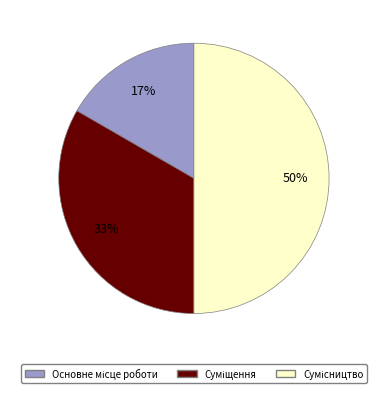

To the nearest percent, what is the difference between the largest and smallest slice percentages?

33%